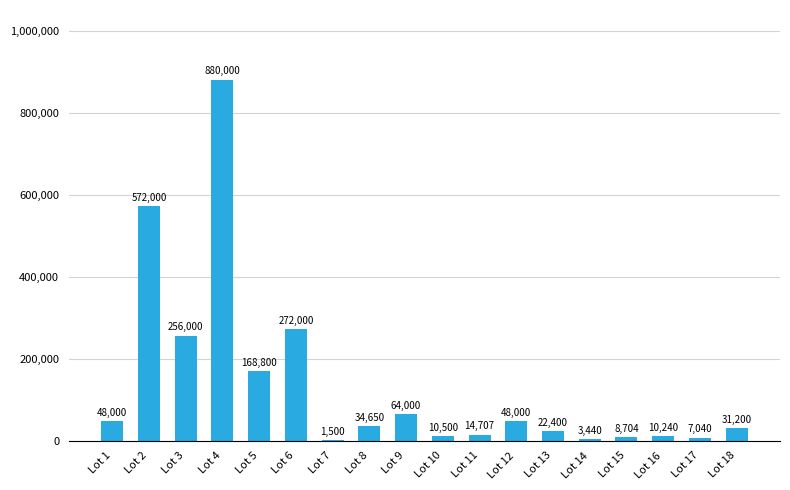

What is the ratio of the value at Lot 9 to the value at Lot 6?

0.2